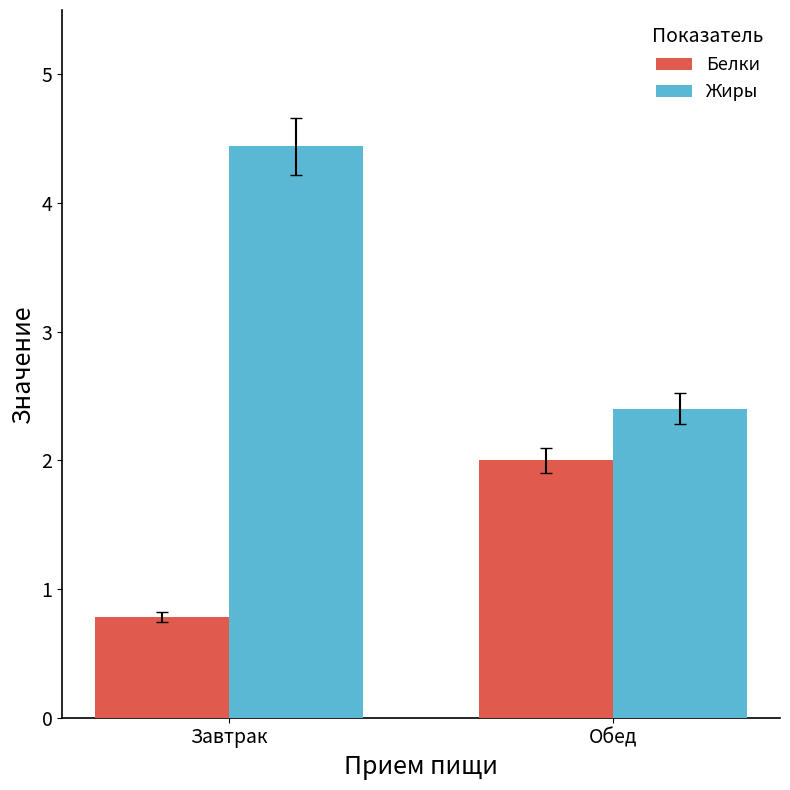

Reading left to right, extract all data points from this chart.

Белки: 0.8	2.0
Жиры: 4.4	2.4